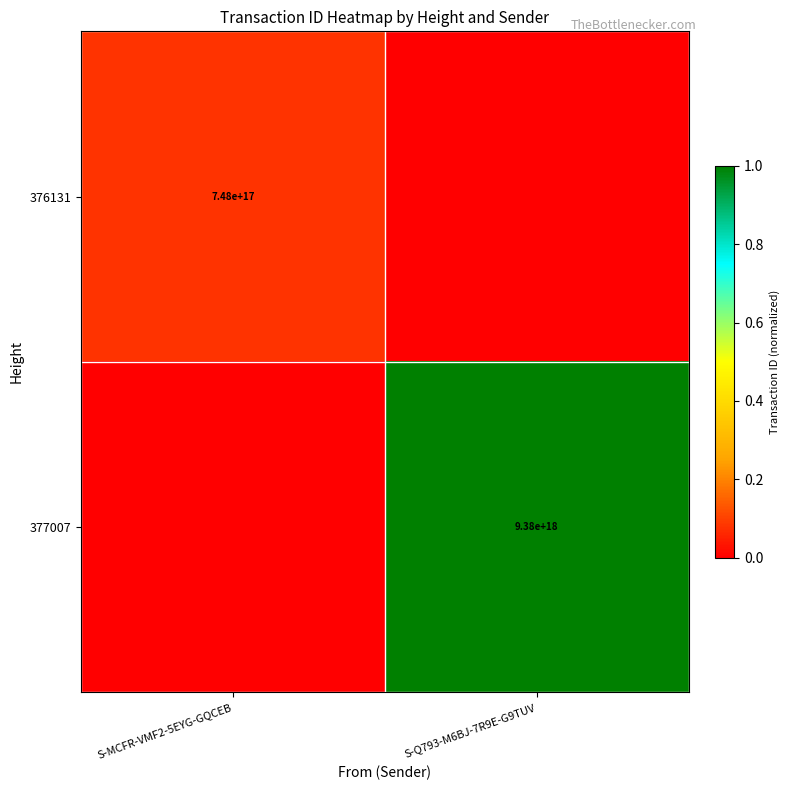

Is the value of 377007 at S-Q793-M6BJ-7R9E-G9TUV greater than the value of 376131 at S-MCFR-VMF2-5EYG-GQCEB?

Yes